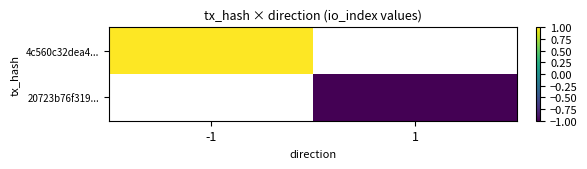

How many distinct data groups are displayed?

2